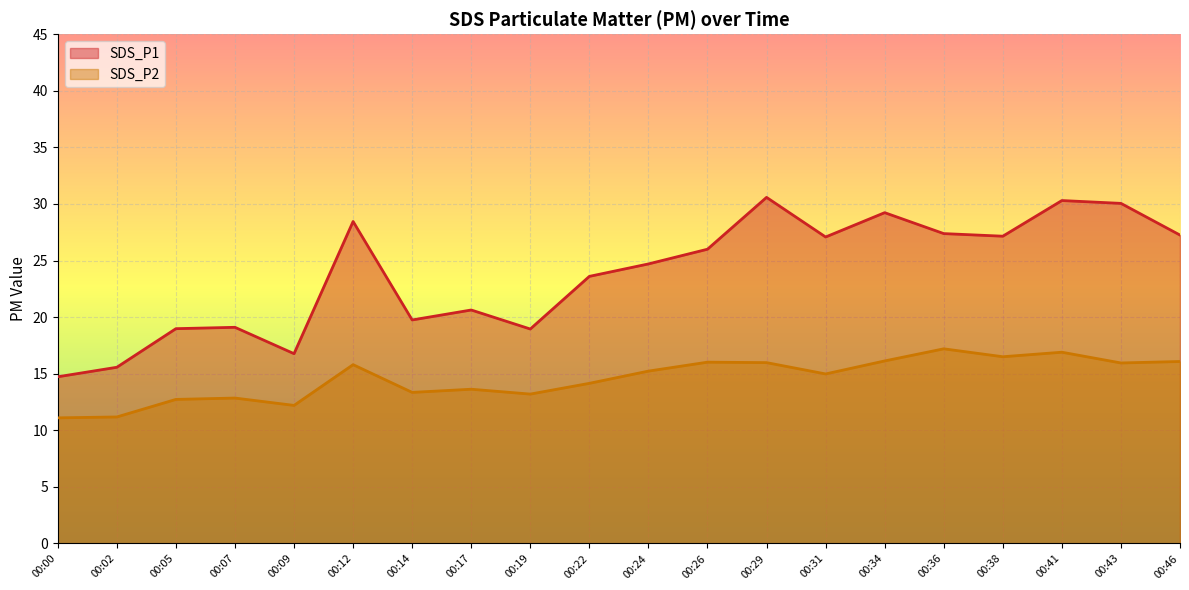

Reading left to right, list all the values displayed in this chart.

SDS_P1: 00:00=14.7	00:02=15.6	00:05=19.0	00:07=19.1	00:09=16.8	00:12=28.4	00:14=19.8	00:17=20.6	00:19=18.9	00:22=23.6	00:24=24.7	00:26=26.0	00:29=30.6	00:31=27.1	00:34=29.2	00:36=27.4	00:38=27.1	00:41=30.3	00:43=30.1	00:46=27.2
SDS_P2: 00:00=11.1	00:02=11.2	00:05=12.7	00:07=12.8	00:09=12.2	00:12=15.8	00:14=13.3	00:17=13.6	00:19=13.2	00:22=14.2	00:24=15.2	00:26=16.0	00:29=16.0	00:31=15.0	00:34=16.1	00:36=17.2	00:38=16.5	00:41=16.9	00:43=15.9	00:46=16.1